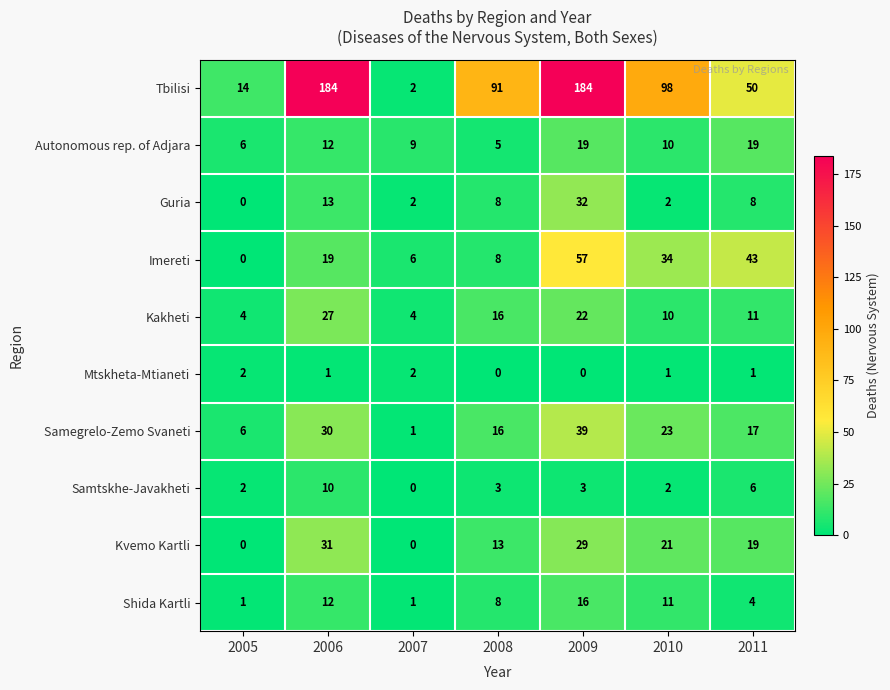

Where is Guria nearest to the value 16?

2006